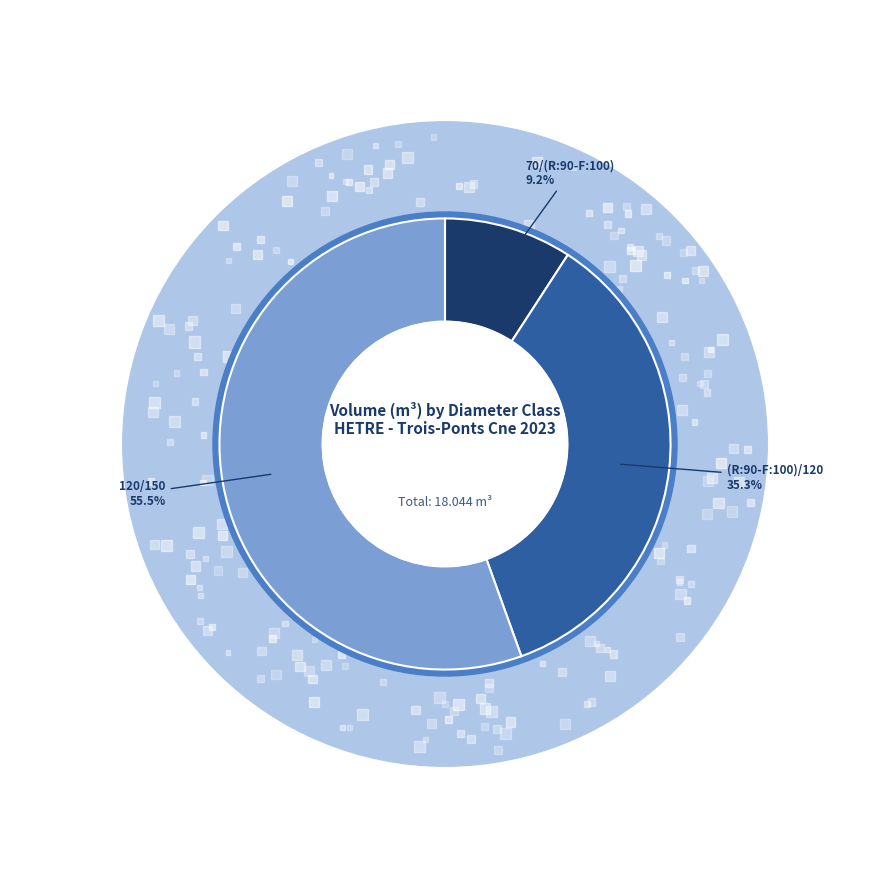

Which slice is the smallest?

70/(R:90-F:100)